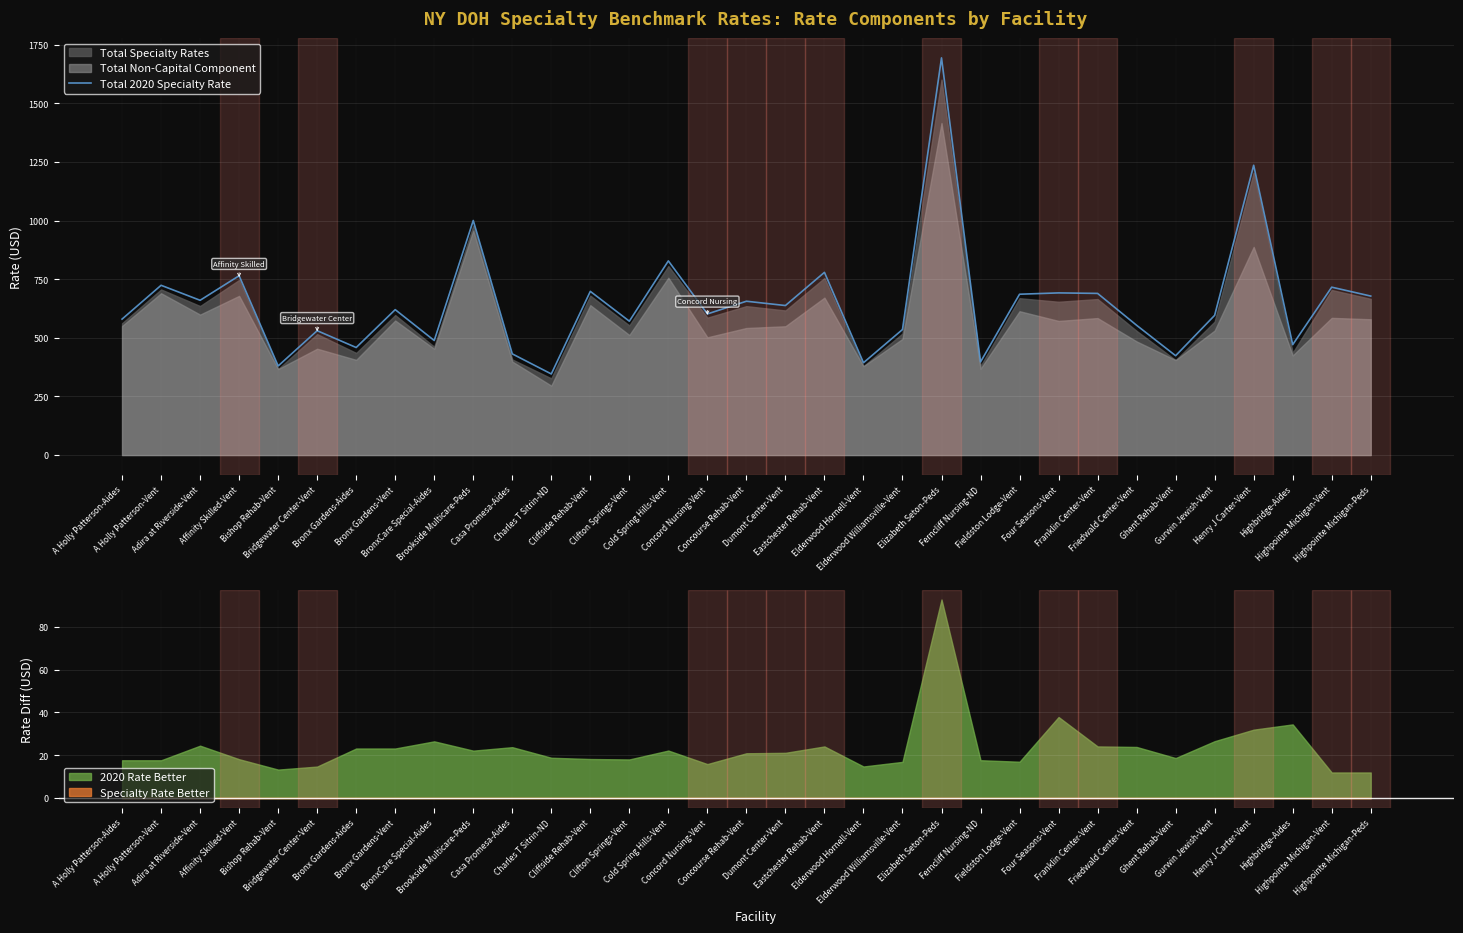

What is the smallest value displayed?

345.8